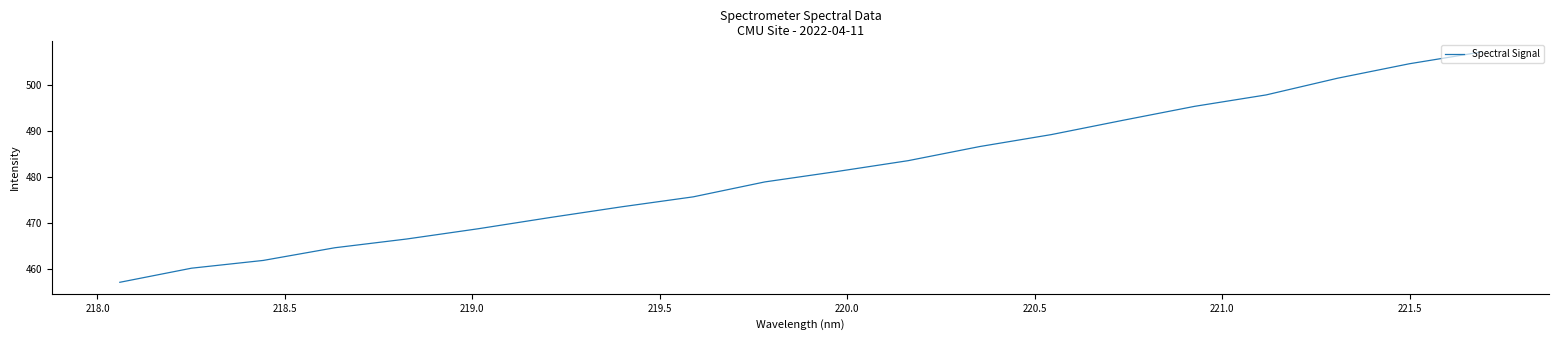

What is the maximum value shown in the chart?

507.2